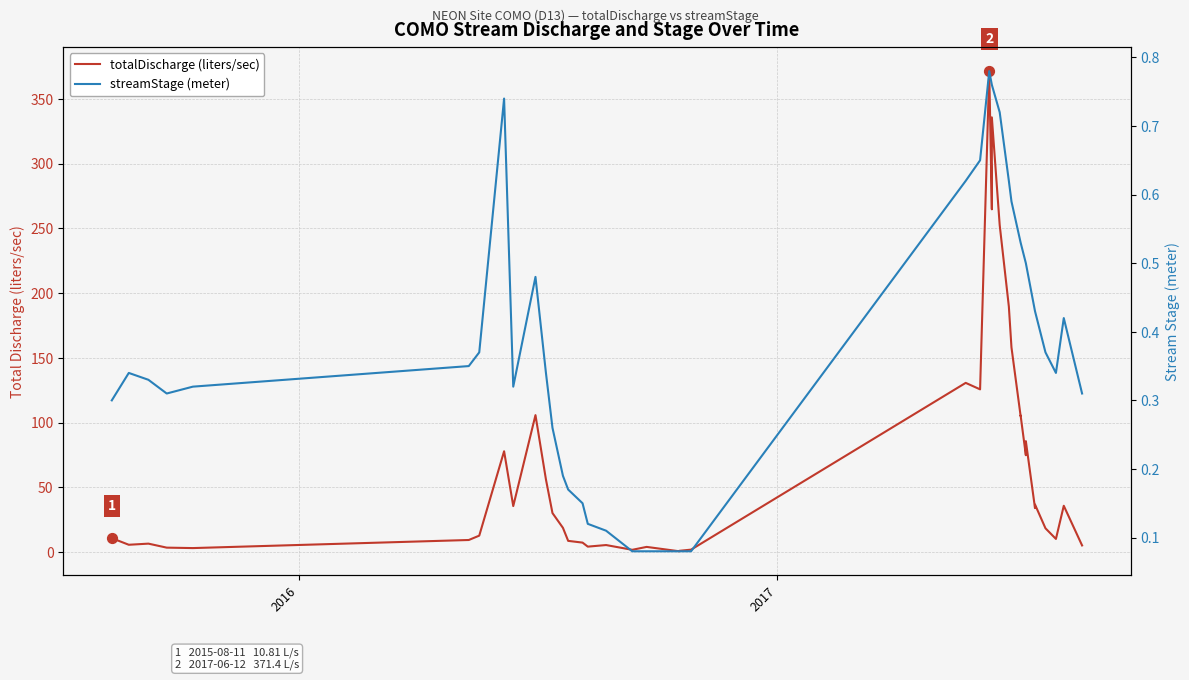

Is the value of totalDischarge (liters/sec) at 25 greater than the value of streamStage (meter) at 32?

Yes